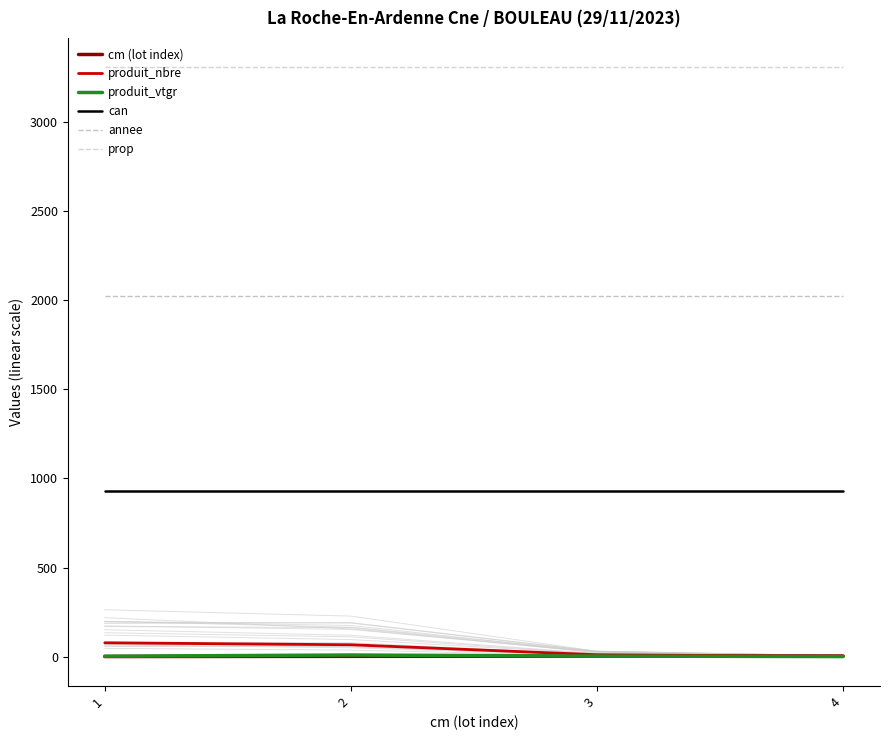

Reading left to right, transcribe all the data shown in this chart.

cm (lot index): 1.0	2.0	3.0	4.0
produit_nbre: 78.0	67.0	11.0	2.0
produit_vtgr: 2.8	9.4	3.4	0.8
can: 931.0	931.0	931.0	931.0
annee: 2023.0	2023.0	2023.0	2023.0
prop: 3304.0	3304.0	3304.0	3304.0